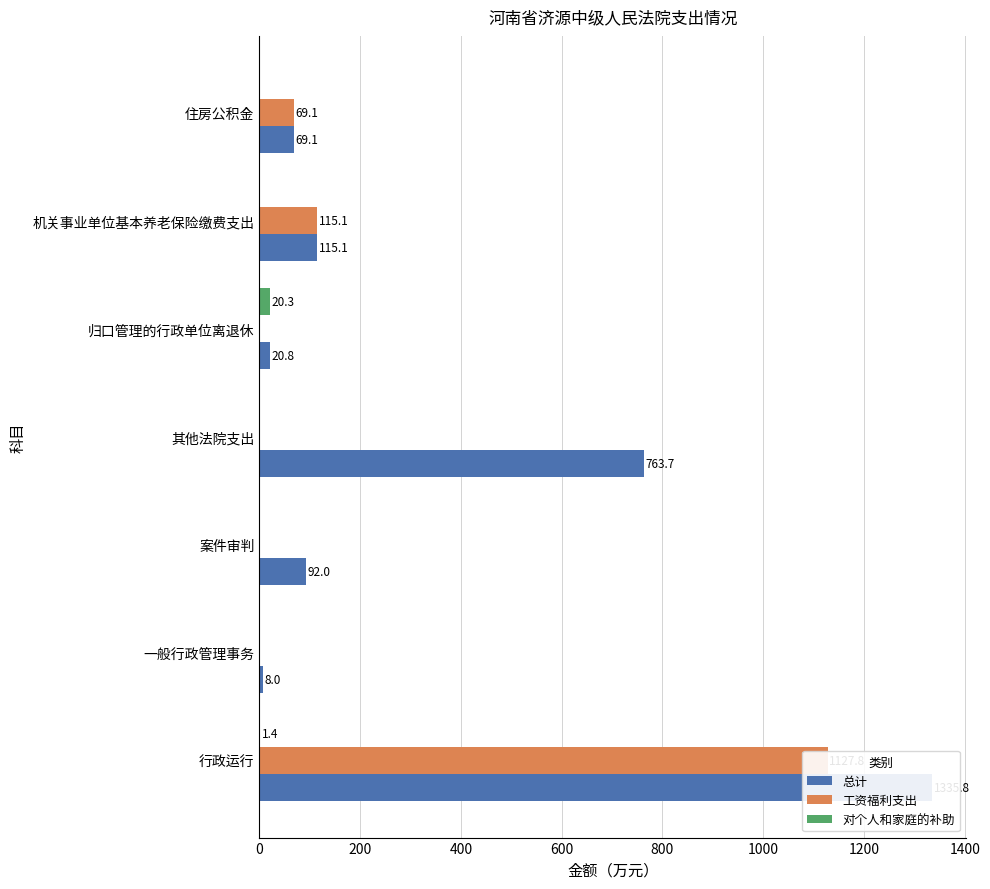

Is it true that 工资福利支出 equals 761.0 at 一般行政管理事务?

False